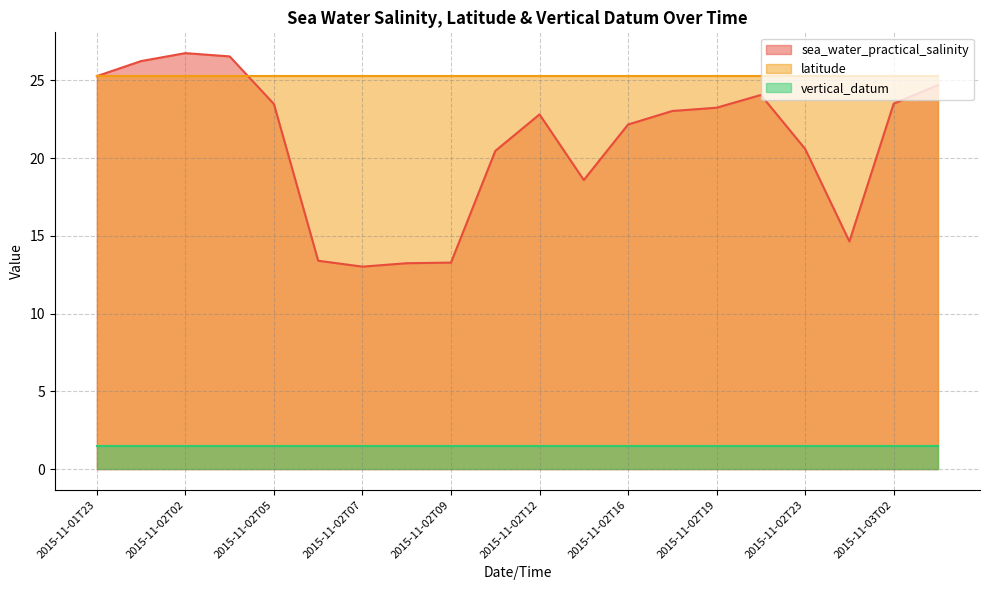

At which category is the sum across all series the highest?

2015-11-02T02